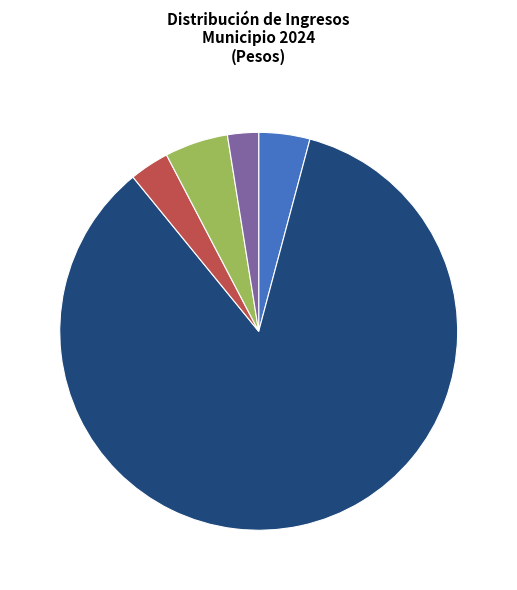

Between Convenios and FORTAMUN, which is larger?

FORTAMUN